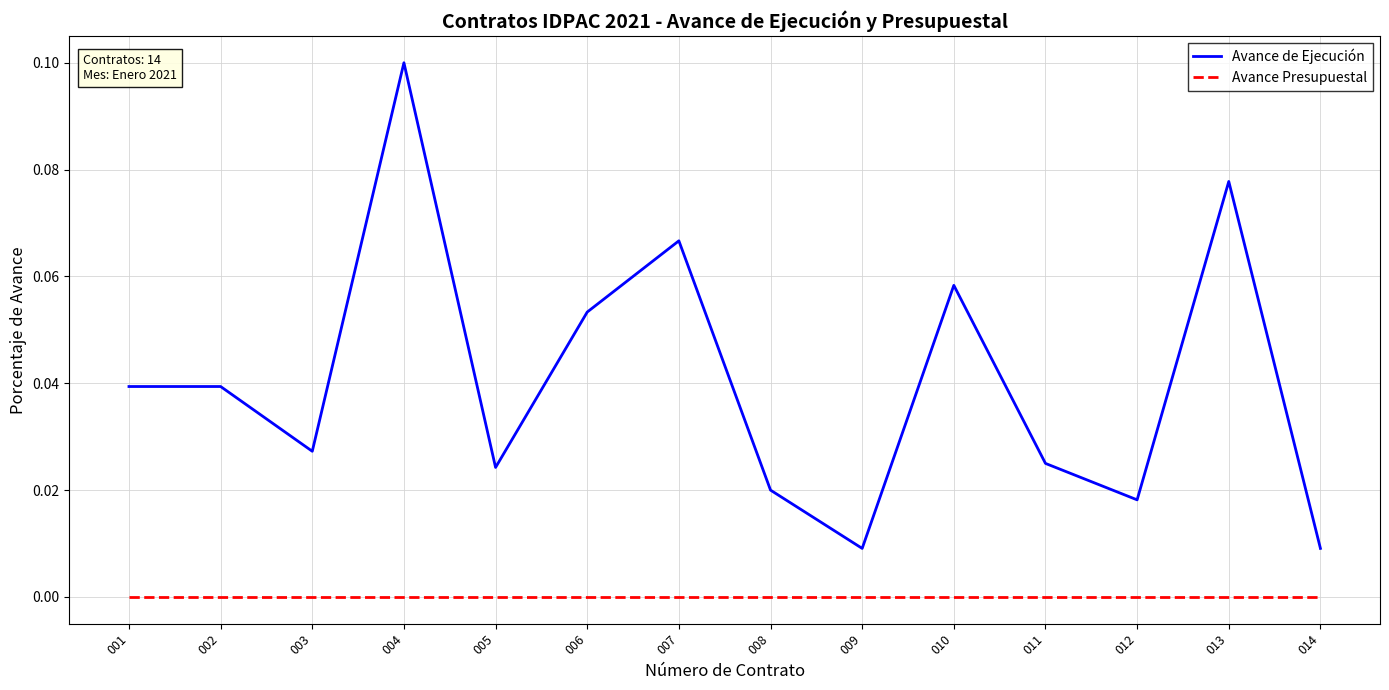

Which series has the widest spread of values?

Avance de Ejecución